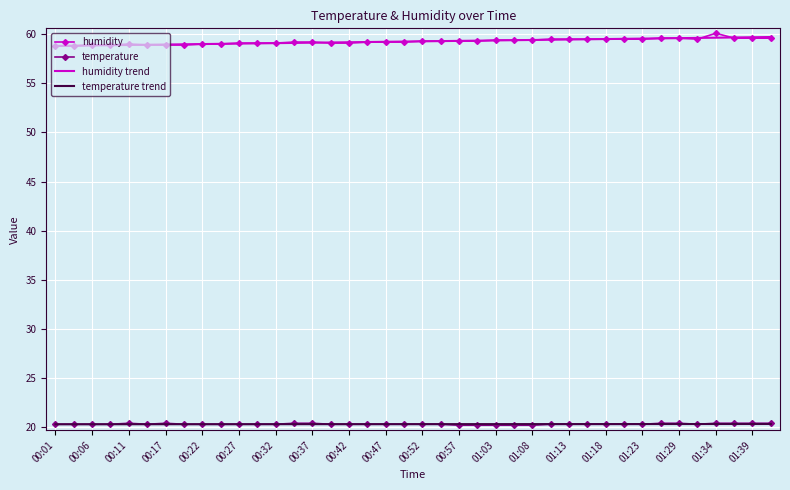

True or false: temperature trend and humidity intersect in this chart.

False